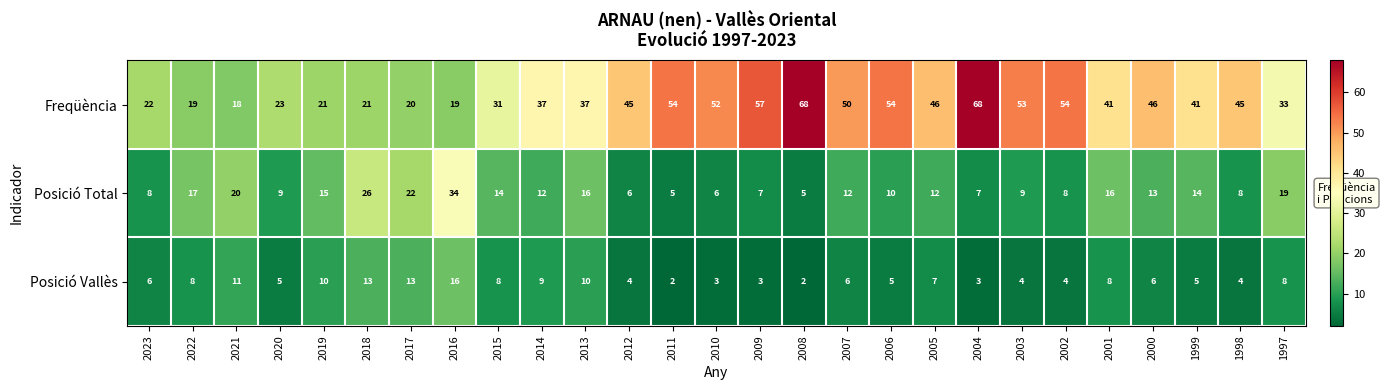

Is it true that Freqüència equals 29 at 2010?

False